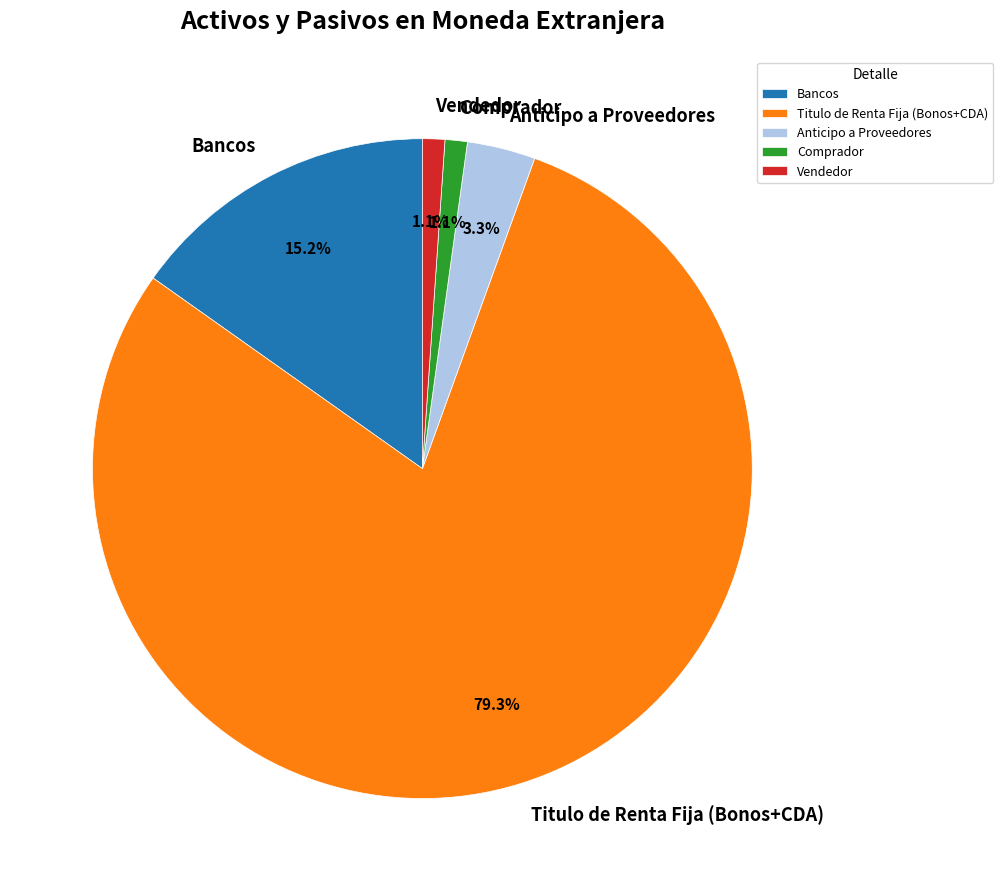

What percentage do Titulo de Renta Fija (Bonos+CDA) and Bancos together represent?

94.5%